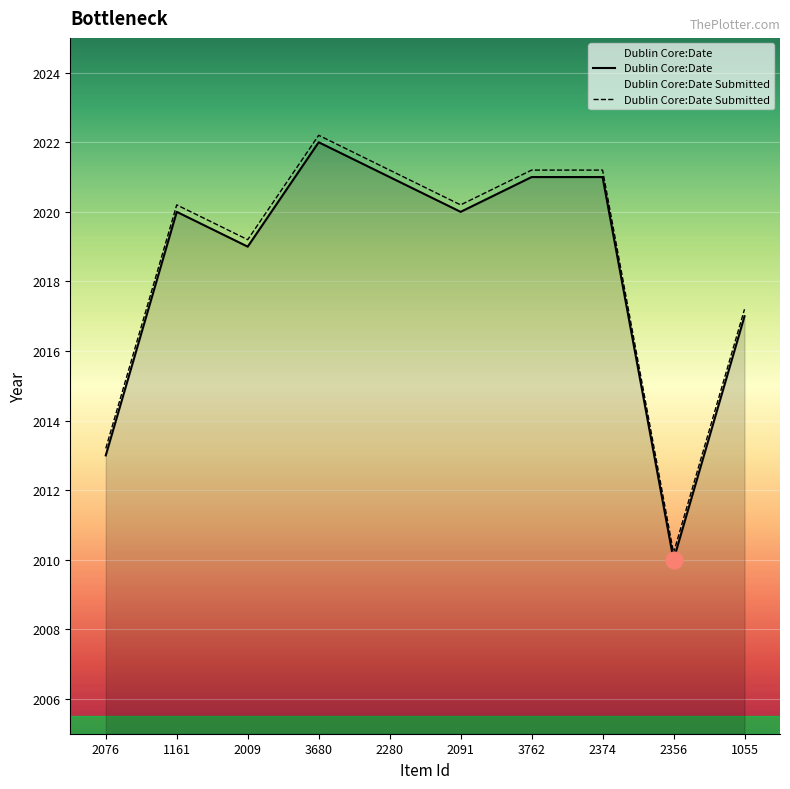

What are all the series names shown in the legend?

Dublin Core:Date, Dublin Core:Date Submitted